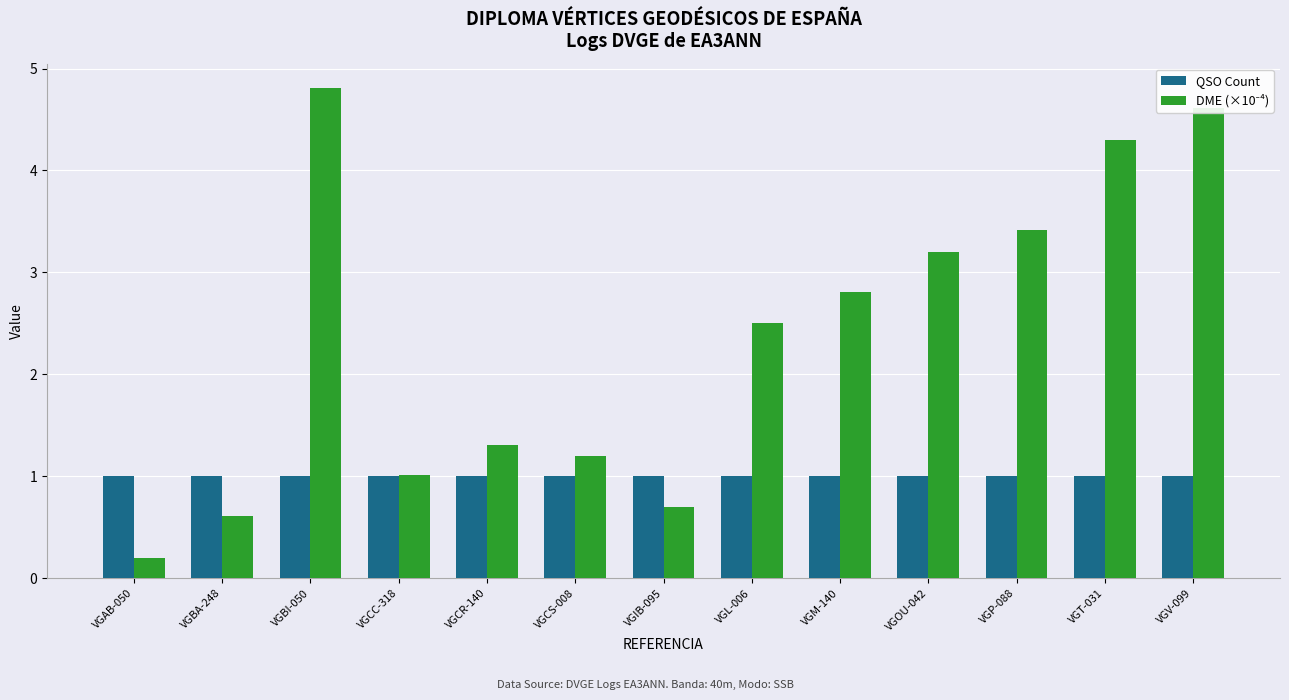

Read the QSO Count value at VGV-099.

1.0